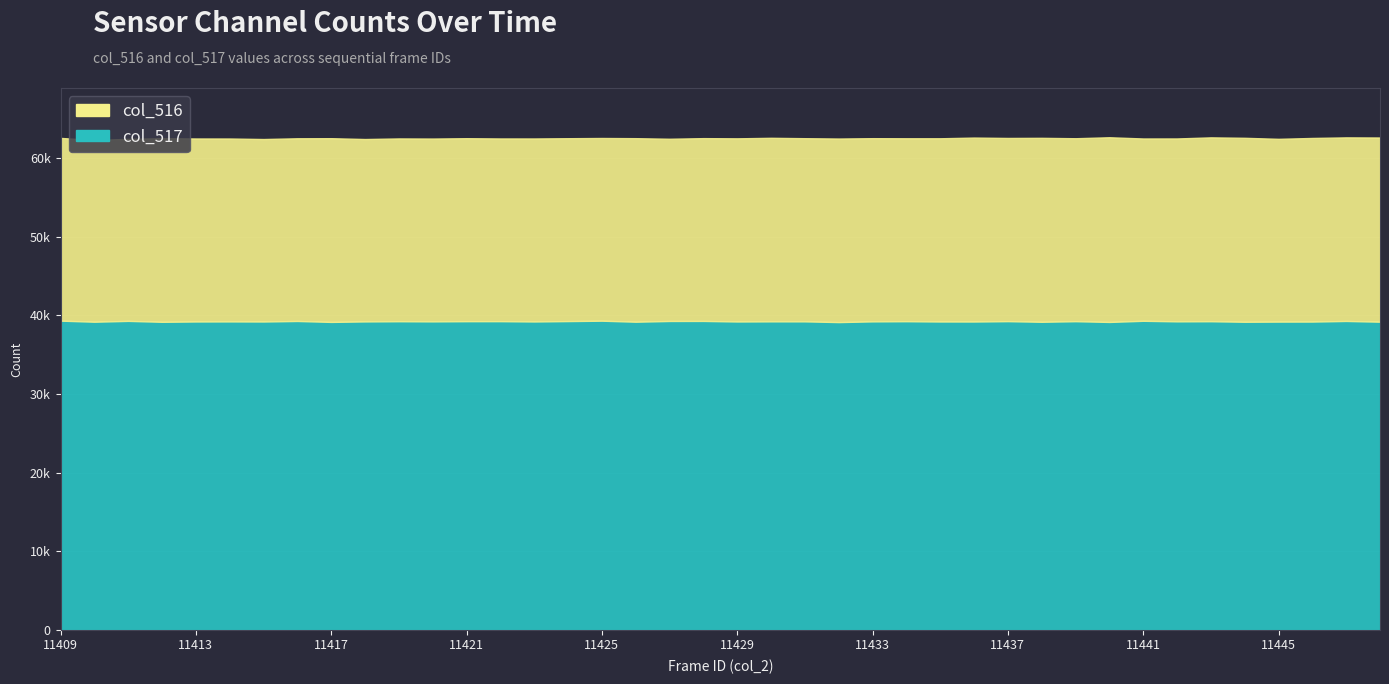

True or false: col_517 and col_516 intersect in this chart.

False